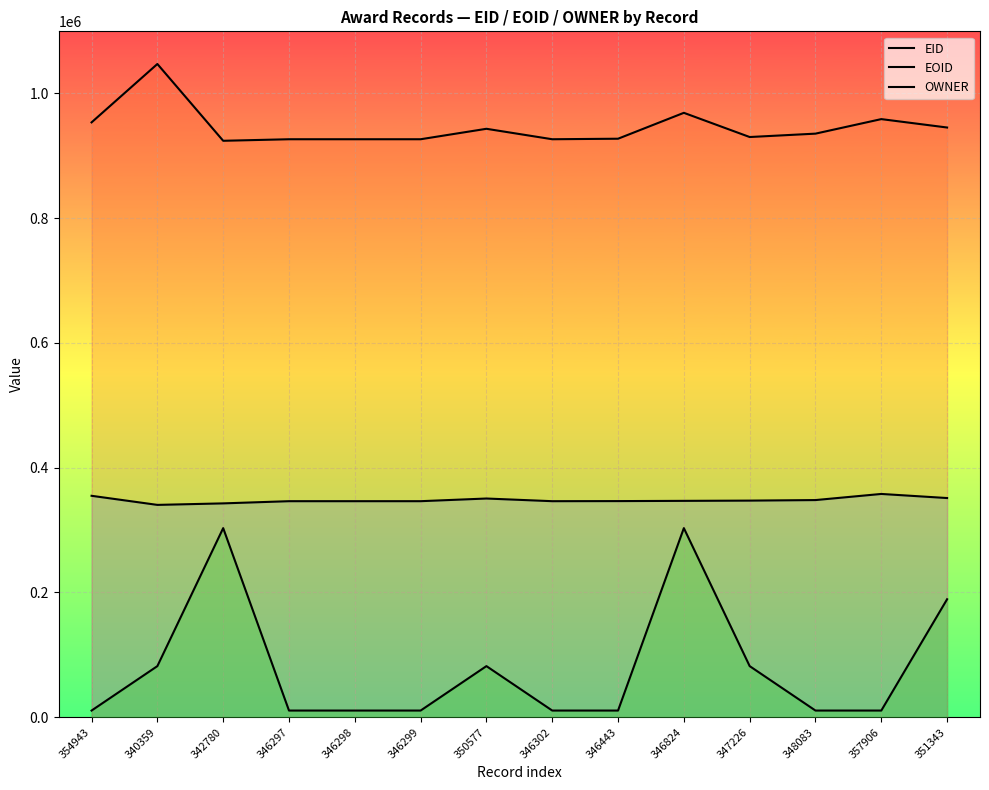

Which has a higher value, 346297 or 340359?

346297